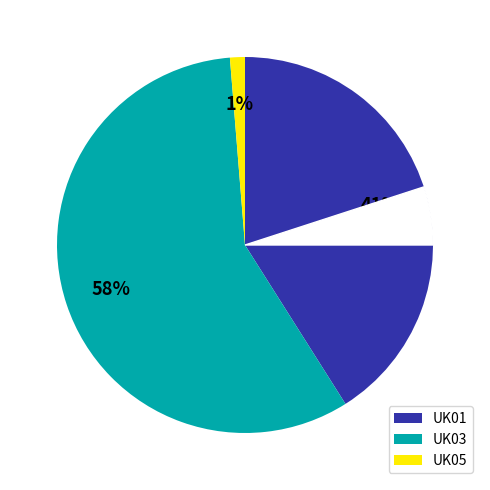

How many segments does this pie chart have?

3